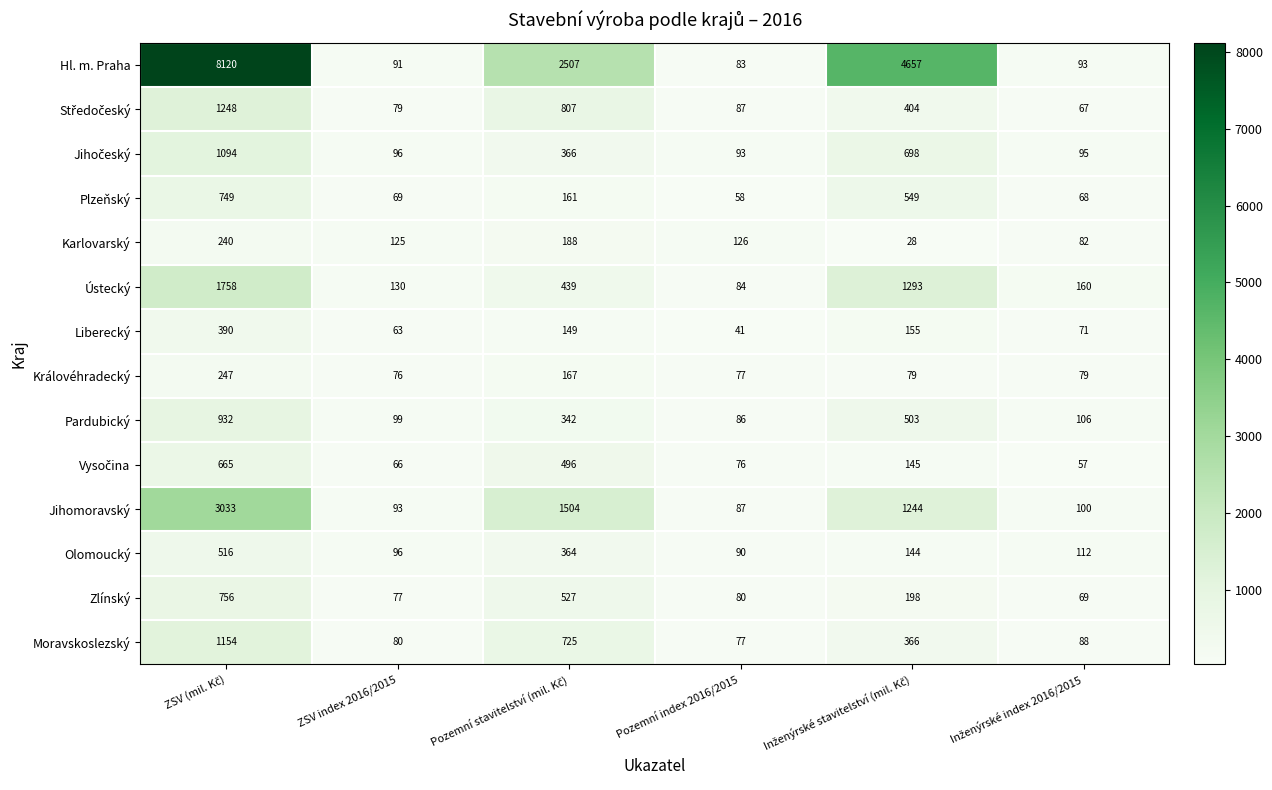

Which series has the widest spread of values?

Hl. m. Praha